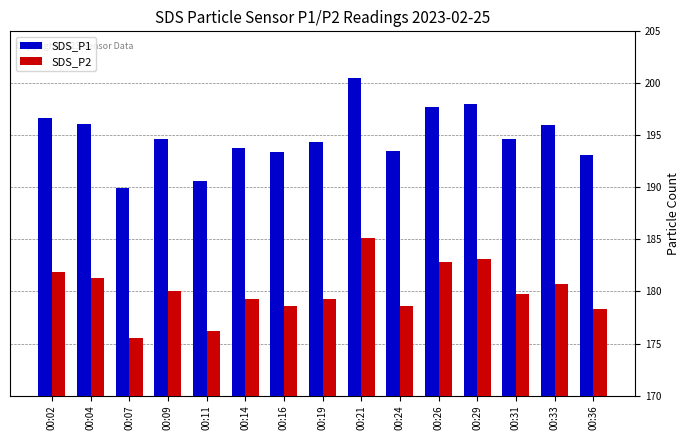

Does the chart contain stacked bars?

No